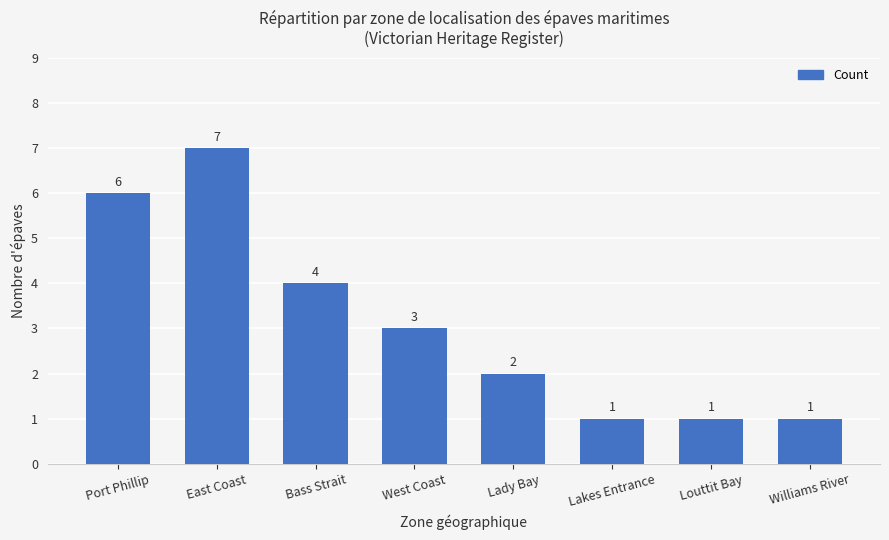

At which label does the data first exceed 3?

Port Phillip